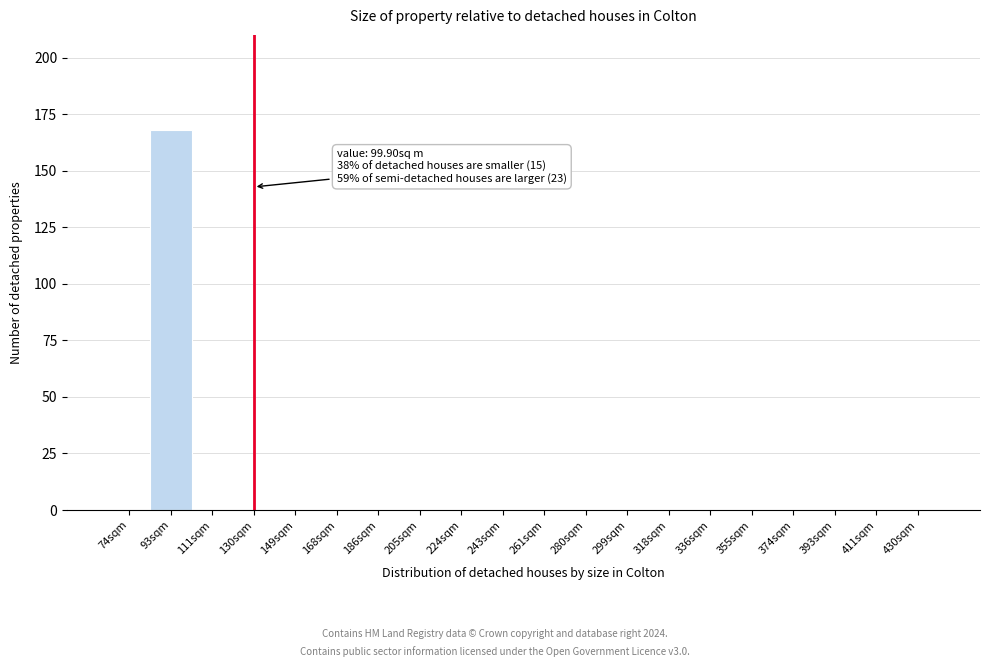

Reading left to right, list all the values displayed in this chart.

74sqm=0	93sqm=168	111sqm=0	130sqm=0	149sqm=0	168sqm=0	186sqm=0	205sqm=0	224sqm=0	243sqm=0	261sqm=0	280sqm=0	299sqm=0	318sqm=0	336sqm=0	355sqm=0	374sqm=0	393sqm=0	411sqm=0	430sqm=0